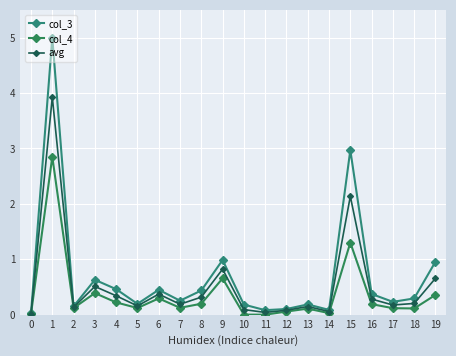

How many series are shown in this chart?

3